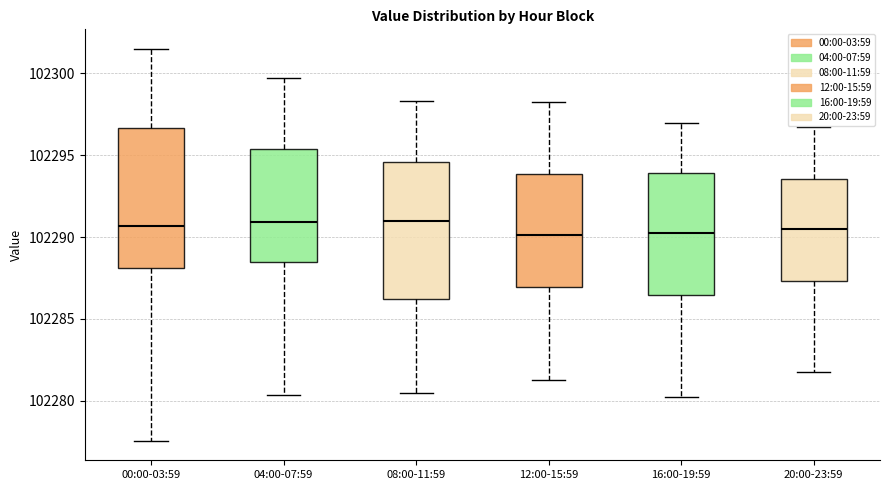

Reading left to right, transcribe this box plot: for each box, give where its median line is, the range the box spans, and where its two whiskers end, as read against the y-axis. The values are not printed on the chart, so give them approximately, as read against the axis.

00:00-03:59: median 102290.5, box 102288.0 to 102296.5, whiskers 102277.5 to 102301.5
04:00-07:59: median 102291.0, box 102288.5 to 102295.5, whiskers 102280.5 to 102300.0
08:00-11:59: median 102291.0, box 102286.0 to 102294.5, whiskers 102280.5 to 102298.5
12:00-15:59: median 102290.0, box 102287.0 to 102294.0, whiskers 102281.5 to 102298.5
16:00-19:59: median 102290.5, box 102286.5 to 102294.0, whiskers 102280.5 to 102297.0
20:00-23:59: median 102290.5, box 102287.5 to 102293.5, whiskers 102282.0 to 102297.0